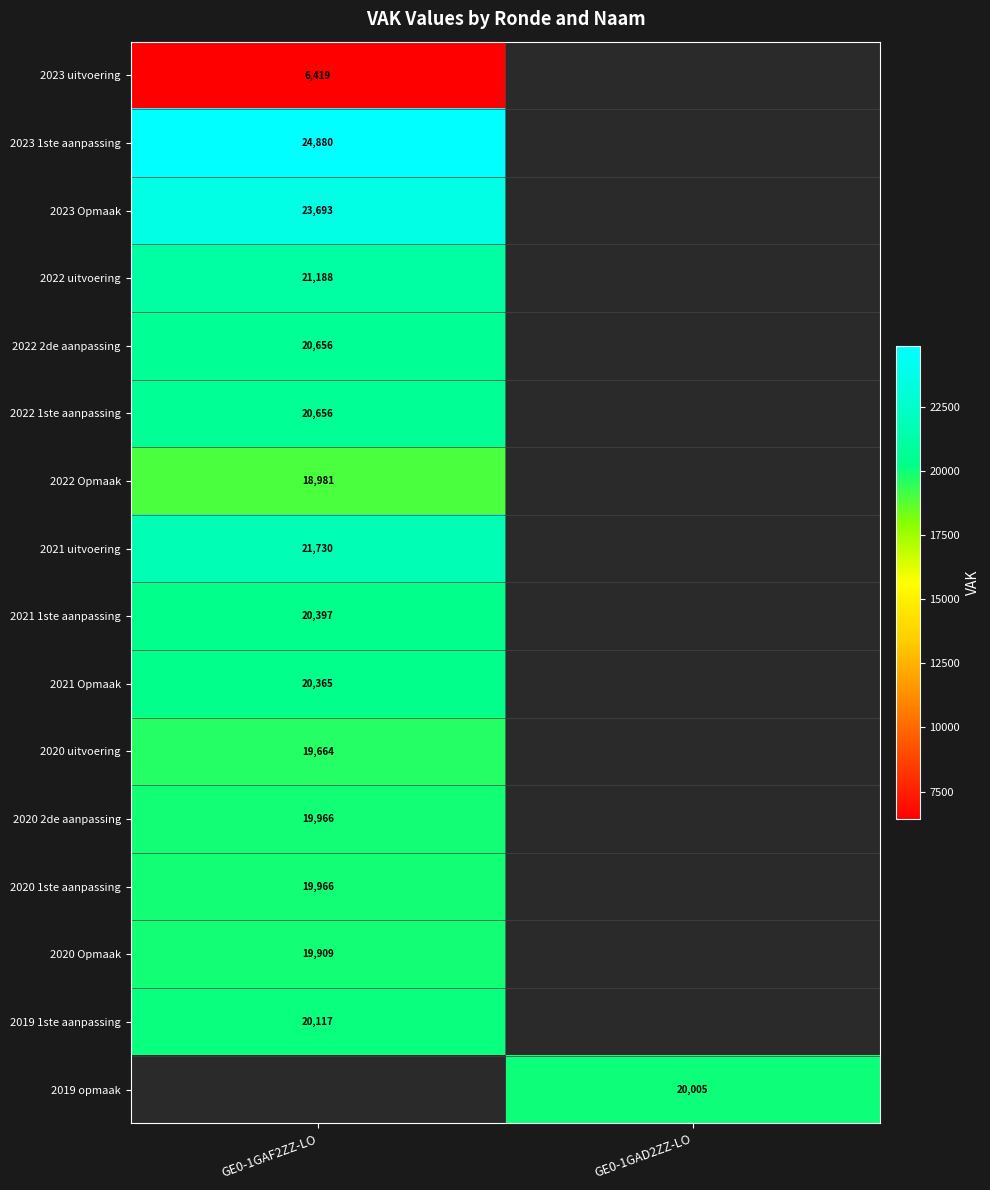

Is the value of 2020 Opmaak at GE0-1GAF2ZZ-LO greater than the value of 2021 uitvoering at GE0-1GAF2ZZ-LO?

No